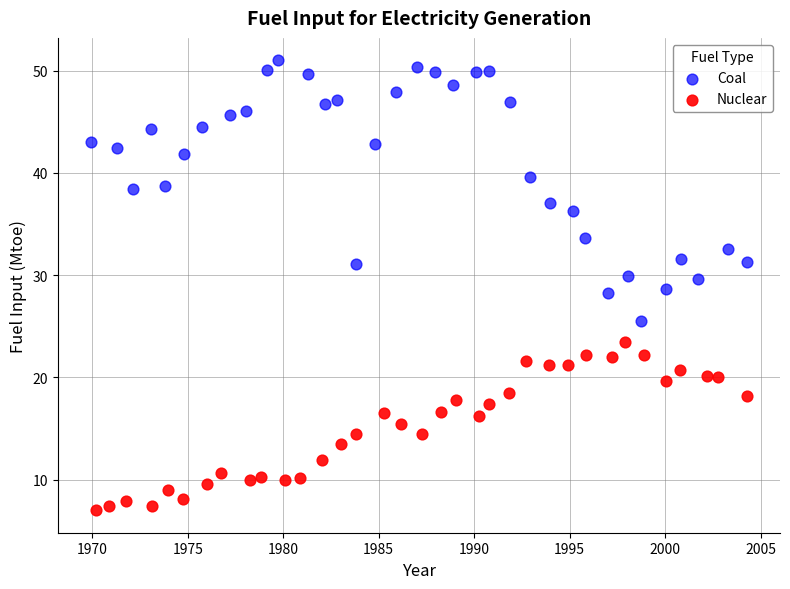

What are all the series names shown in the legend?

Coal, Nuclear